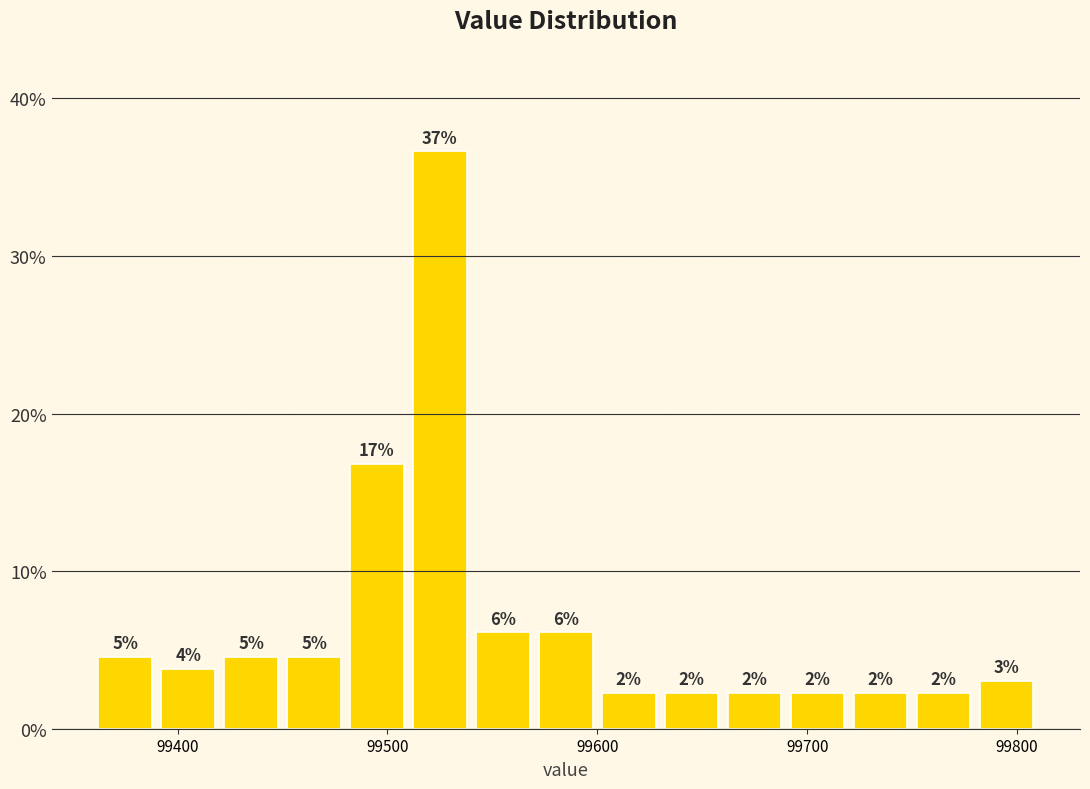

Read against the x-axis, roughly where is the centre of the tallest bar?

99530